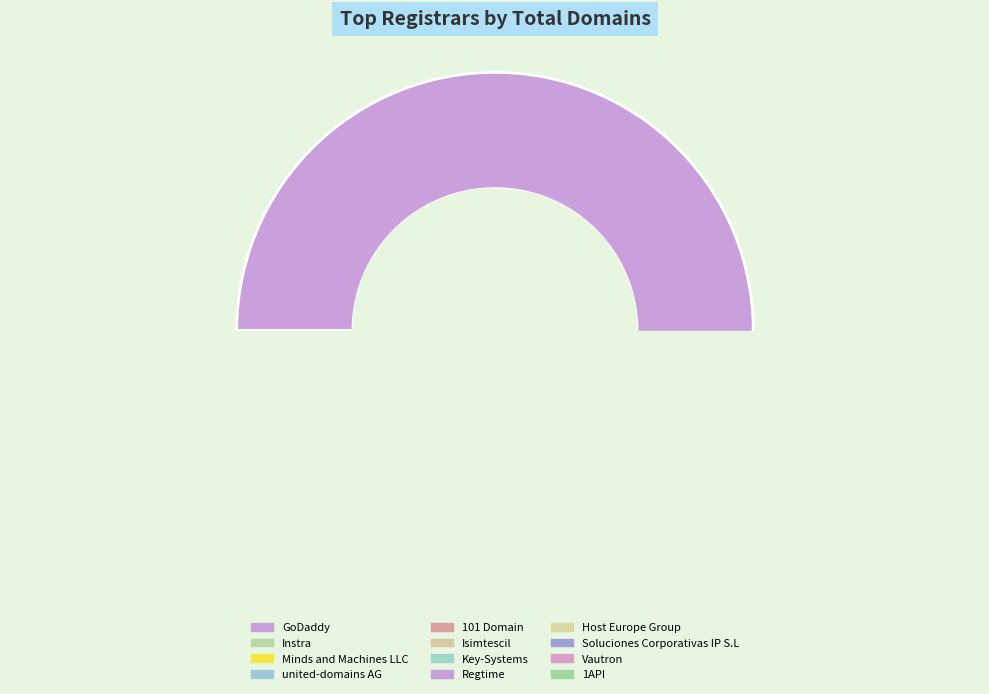

Count the number of slices in the pie.

12